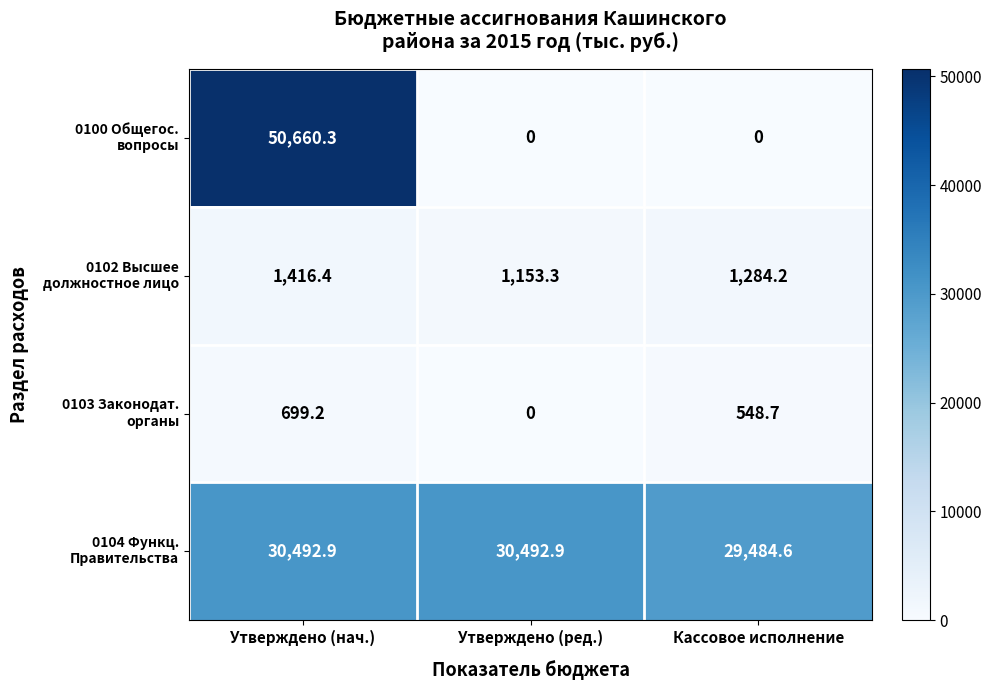

At which category is the sum across all series the highest?

Утверждено (нач.)